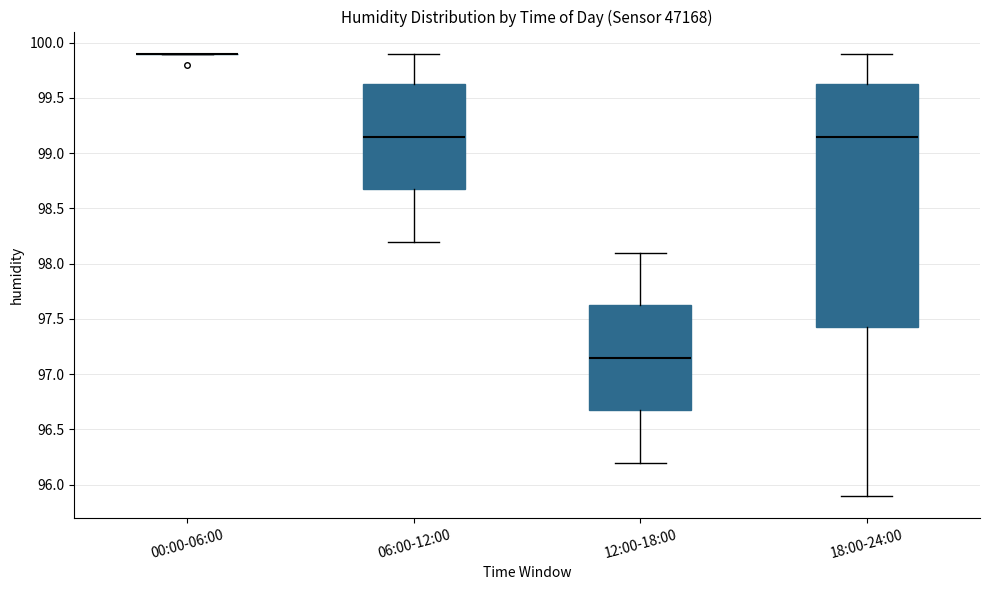

Reading left to right, read every box against the y-axis: the position of its median line, the range the box covers, and the ends of its whiskers. The values are not printed on the chart, so give them approximately, as read against the axis.

00:00-06:00: box collapsed to a line at 99.90, whiskers 99.90 to 99.90
06:00-12:00: median 99.15, box 98.70 to 99.65, whiskers 98.20 to 99.90
12:00-18:00: median 97.15, box 96.70 to 97.65, whiskers 96.20 to 98.10
18:00-24:00: median 99.15, box 97.45 to 99.65, whiskers 95.90 to 99.90